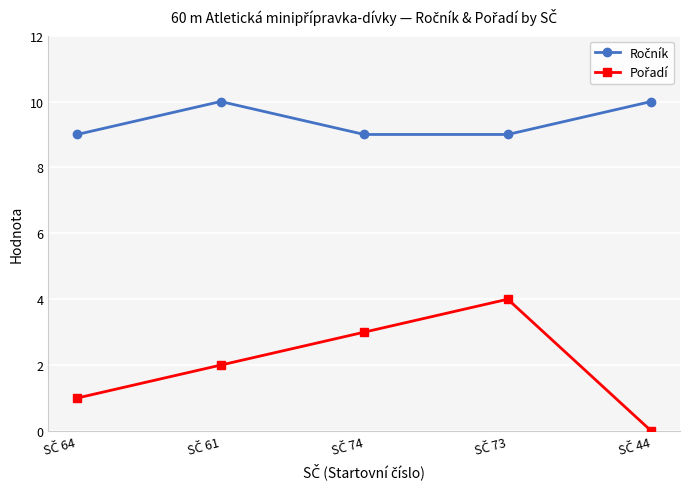

What is the maximum value shown in the chart?

10